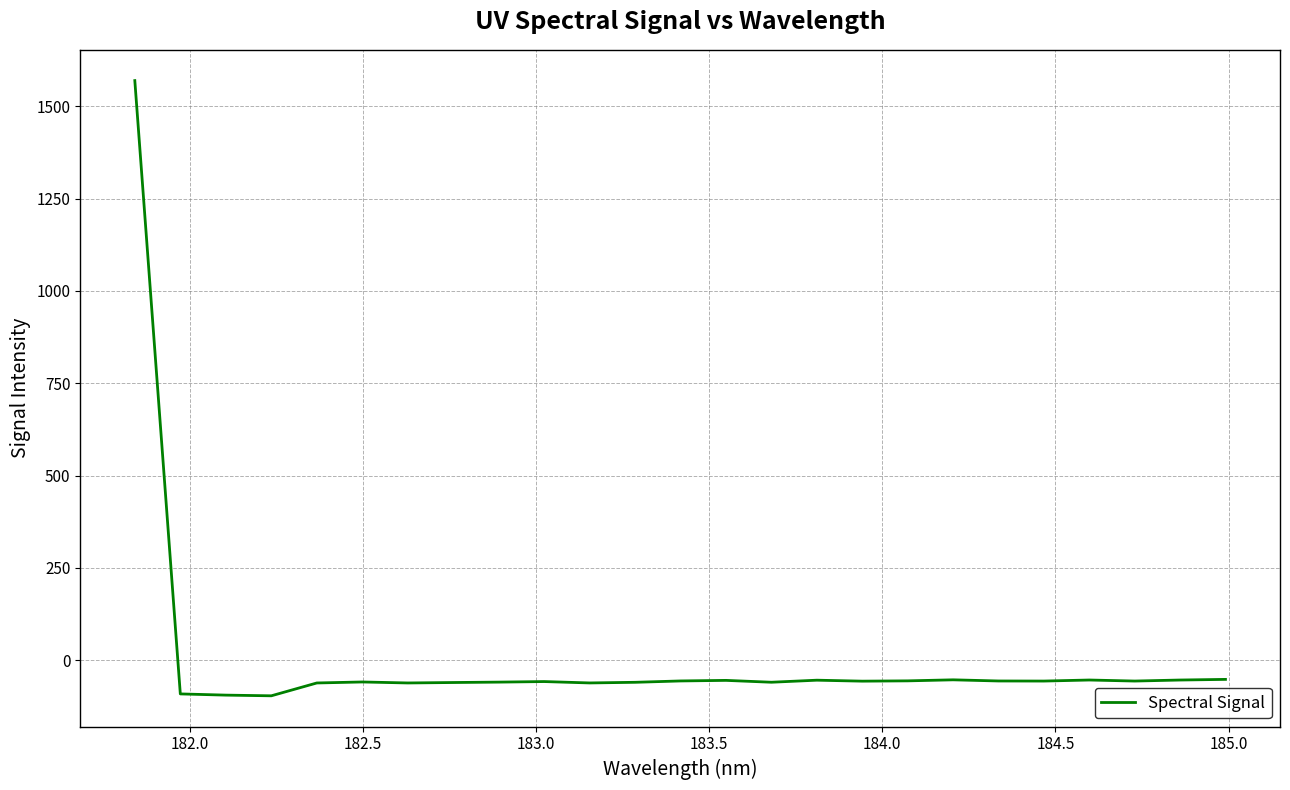

What is the minimum value shown in the chart?

-96.2